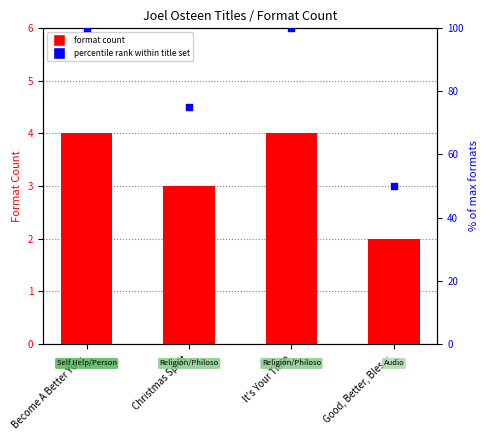

Which series has the widest spread of Y values?

percentile rank within title set